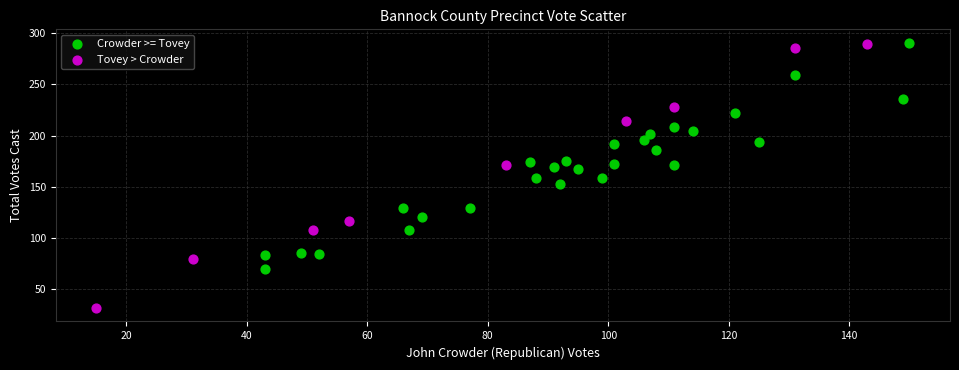

Which series has the largest Y range (max minus min)?

Tovey > Crowder